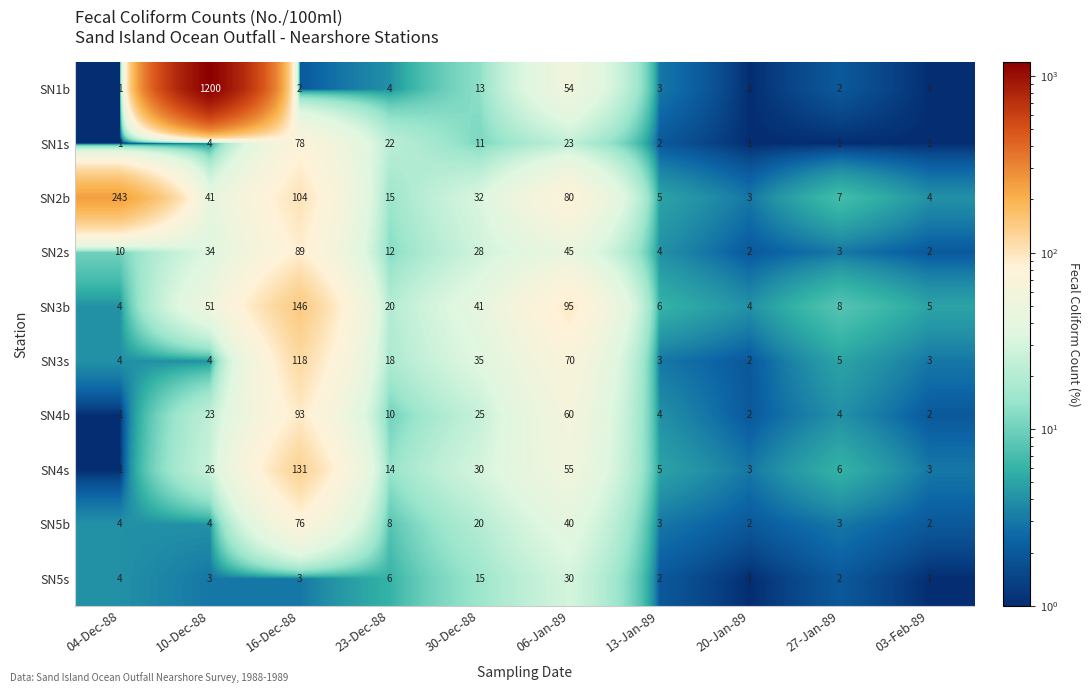

At which category is the sum across all series the highest?

10-Dec-88